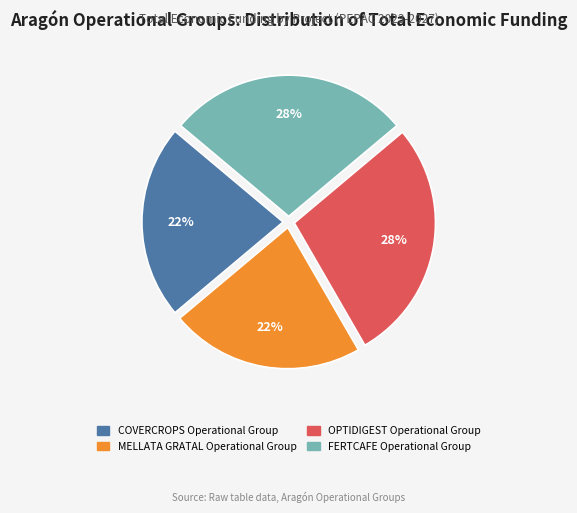

True or false: MELLATA GRATAL Operational Group accounts for 34% of the total.

False